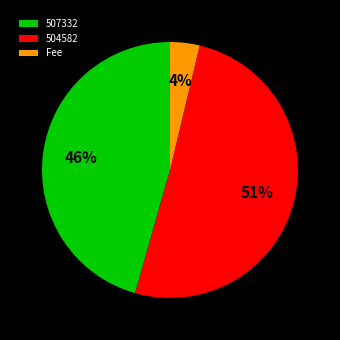

To the nearest percent, what is the difference between the largest and smallest slice percentages?

47%